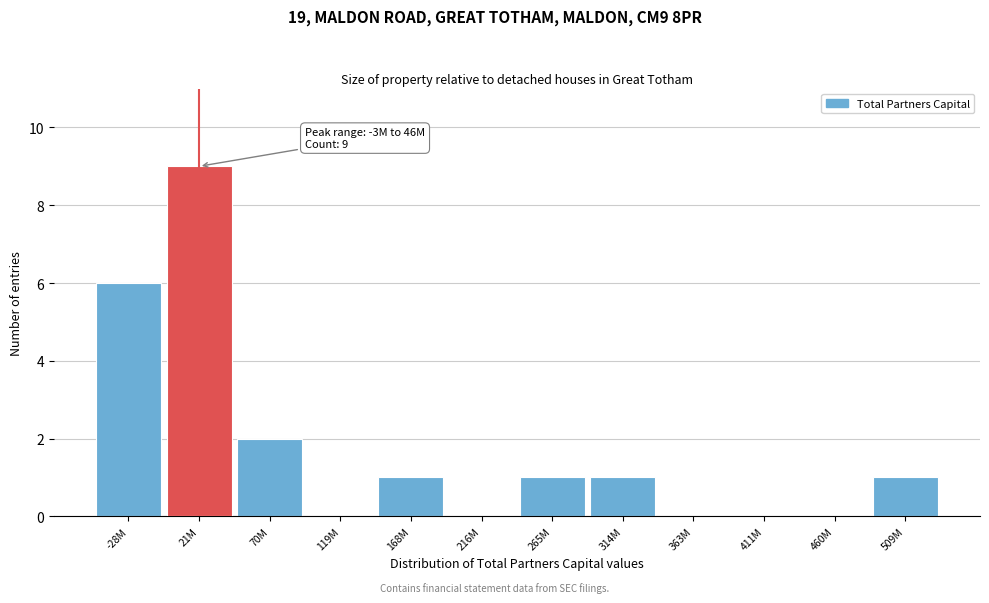

Reading left to right, transcribe all the data shown in this chart.

-28M=6	21M=9	70M=2	119M=0	168M=1	216M=0	265M=1	314M=1	363M=0	411M=0	460M=0	509M=1